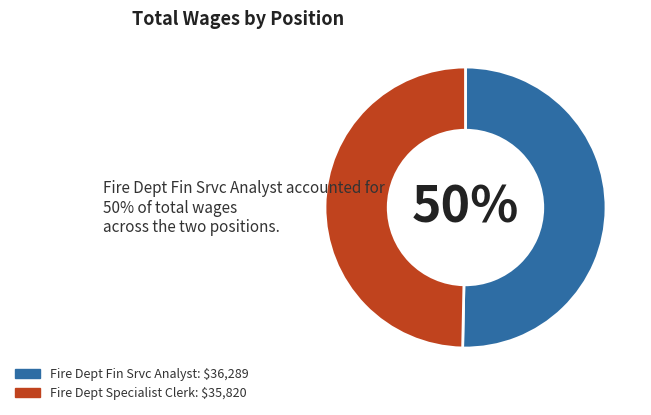

Approximately how many times larger is the value at Fire Dept Fin Srvc Analyst compared to Fire Dept Specialist Clerk?

1.0